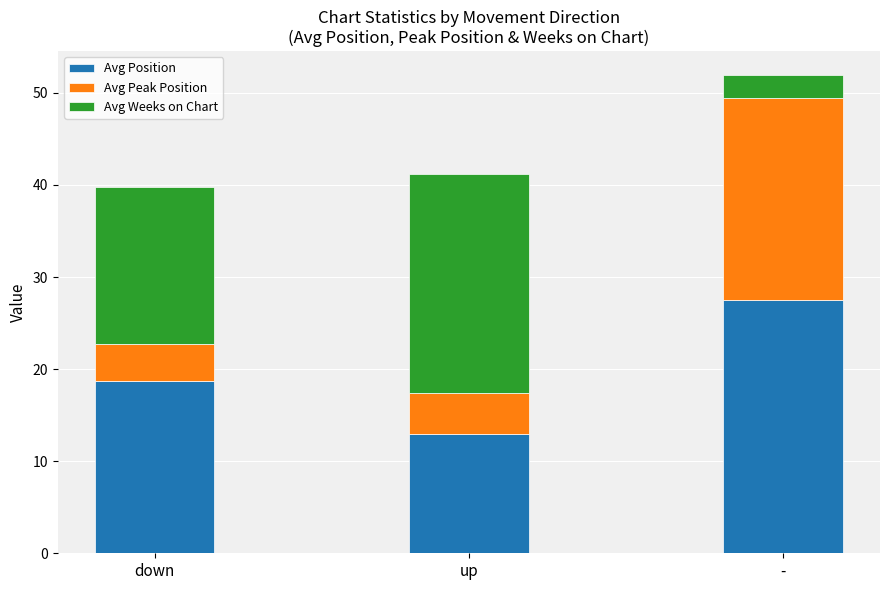

Reading right to left, list the values for the Avg Position series.

-=27.5	up=13.0	down=18.7